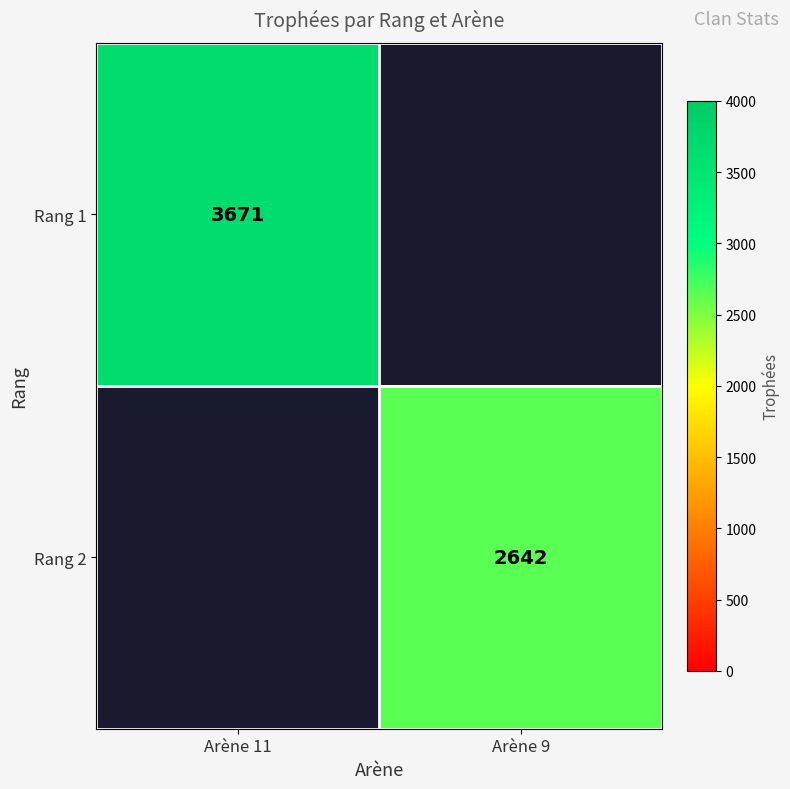

At how many categories does at least one series exceed 3488?

1